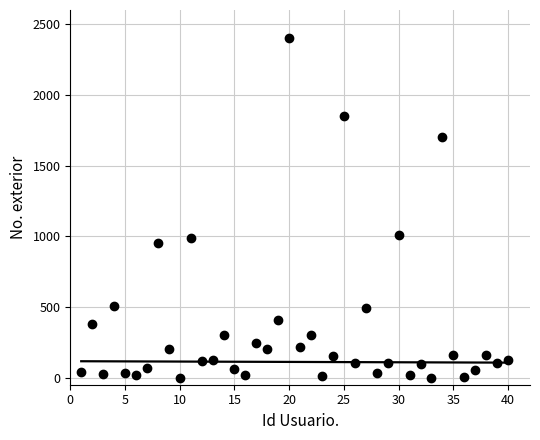

What is the range of Y values (max minus min)?

2401